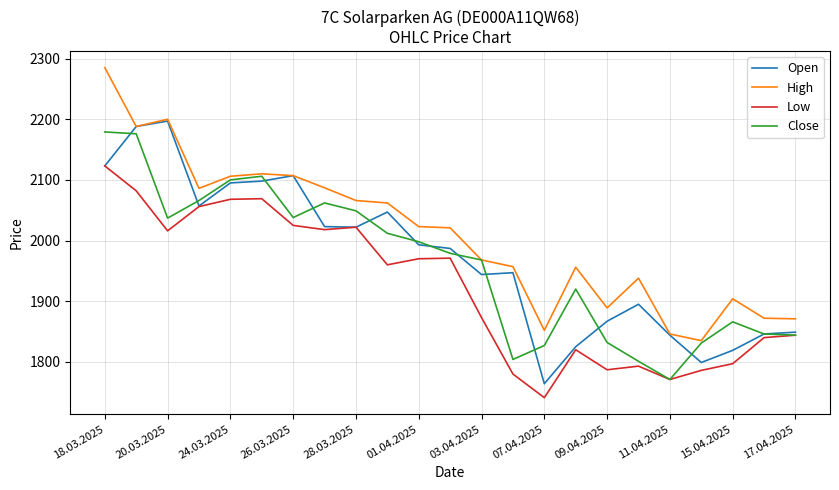

At how many categories does at least one series exceed 1914?

16